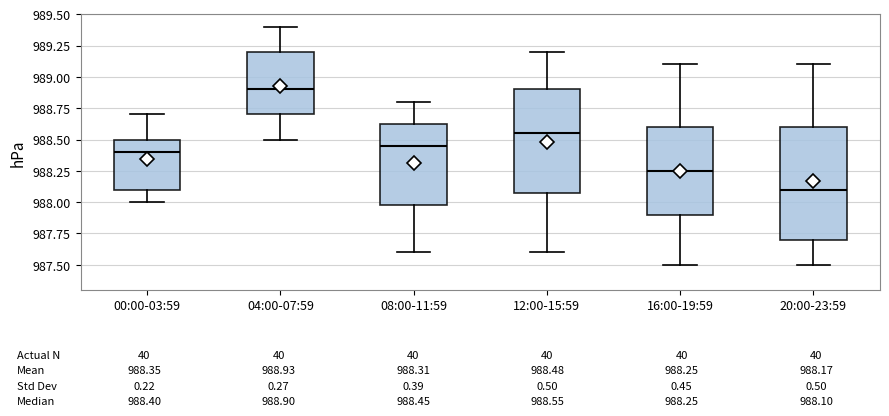

Which box is the tallest, from its lower edge to its upper edge?

20:00-23:59